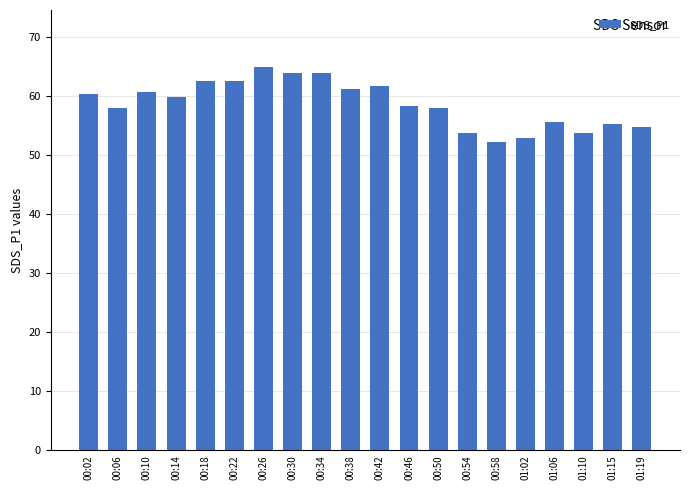

True or false: the data shows 64.9 at 00:26.

True